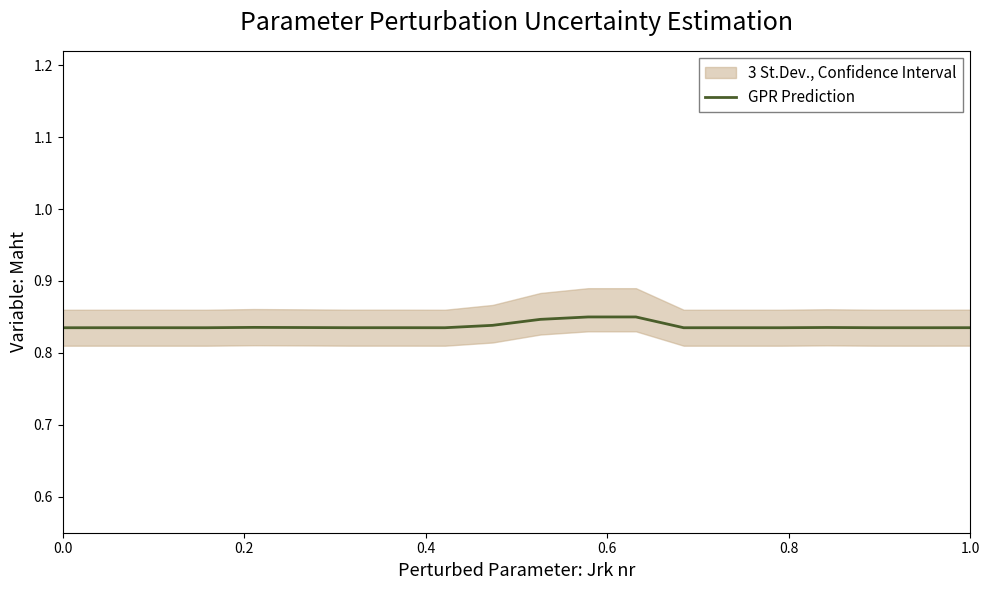

What is the sum of the values at 0.4 and 0.8?

1.7